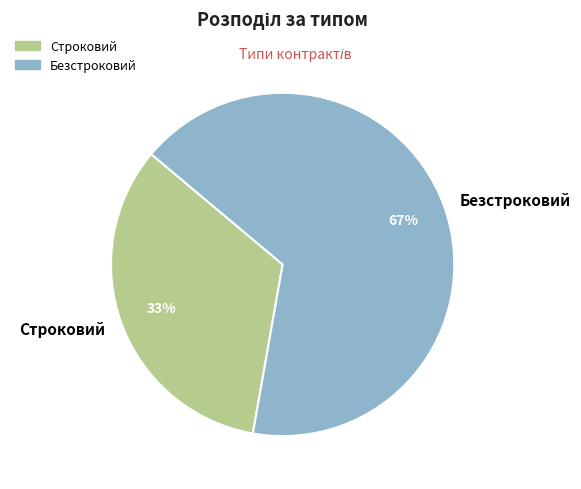

To the nearest percent, what portion does Строковий represent?

33%